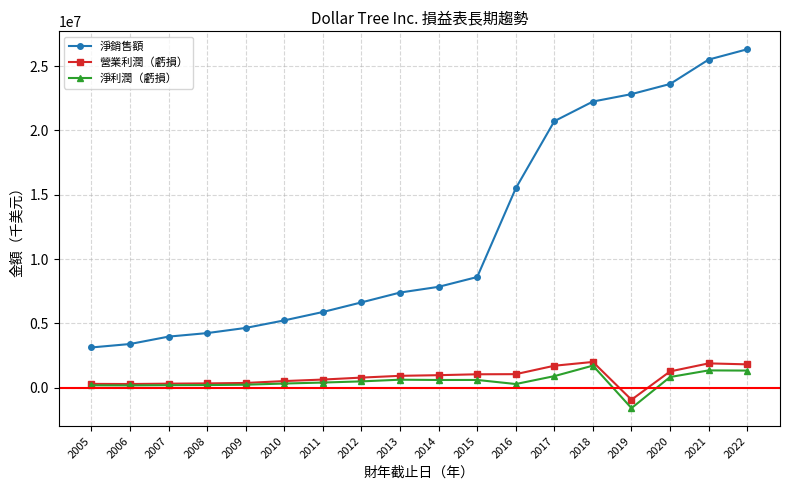

True or false: 淨銷售額 and 淨利潤（虧損） intersect in this chart.

False